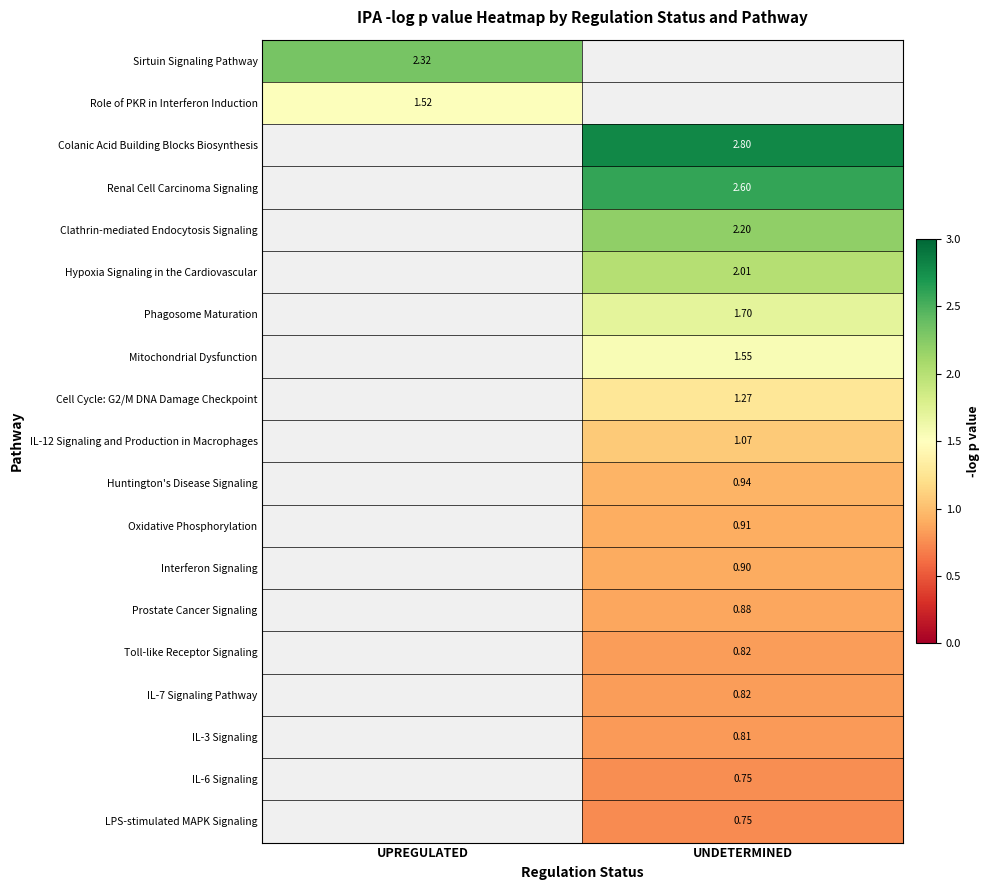

Is the value of Prostate Cancer Signaling at UNDETERMINED greater than the value of Cell Cycle: G2/M DNA Damage Checkpoint at UNDETERMINED?

No